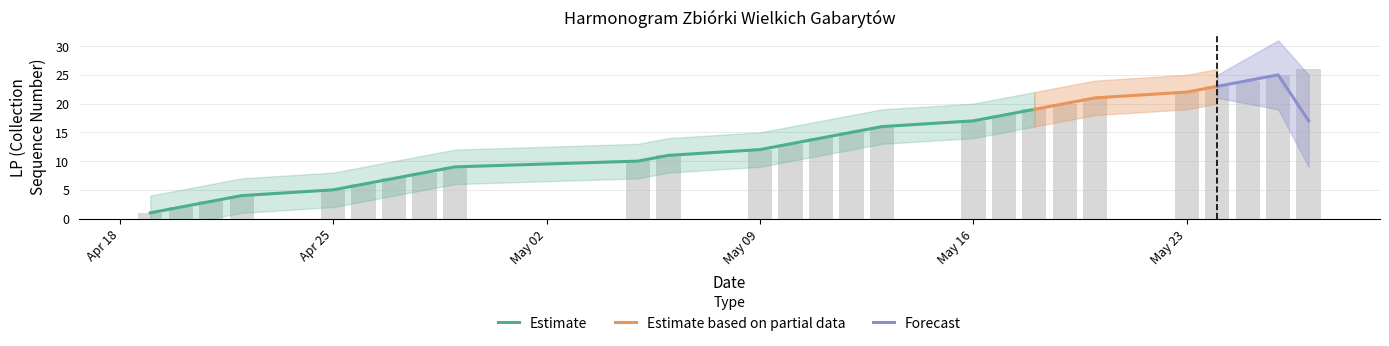

Read the value at 2022-05-18.

19